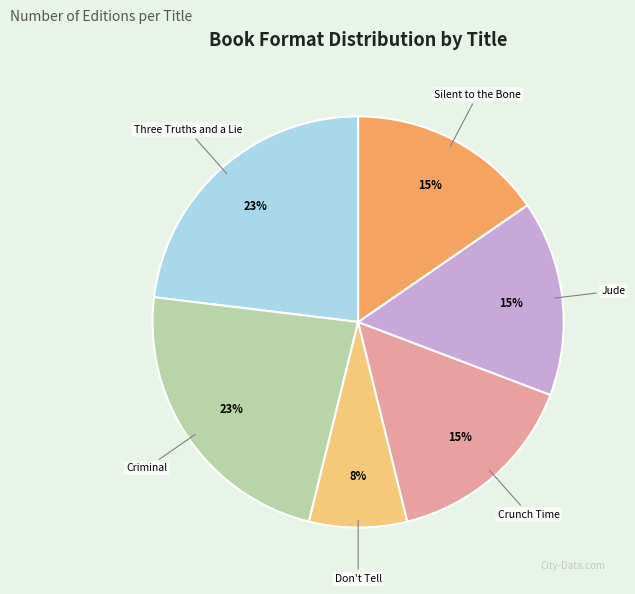

Does any single category account for the majority?

No